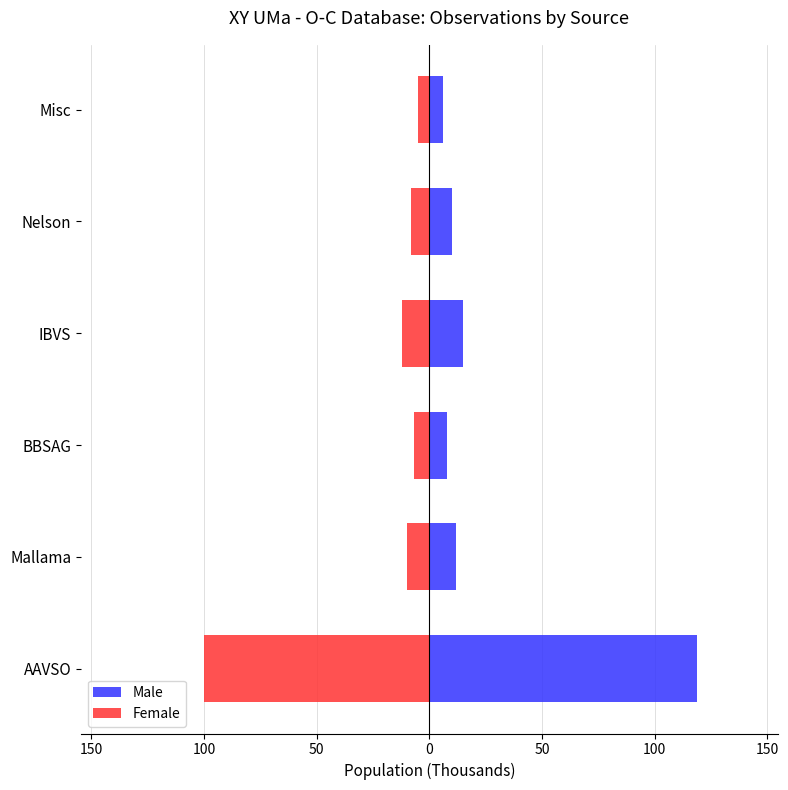

At how many categories does at least one series exceed -97?

6